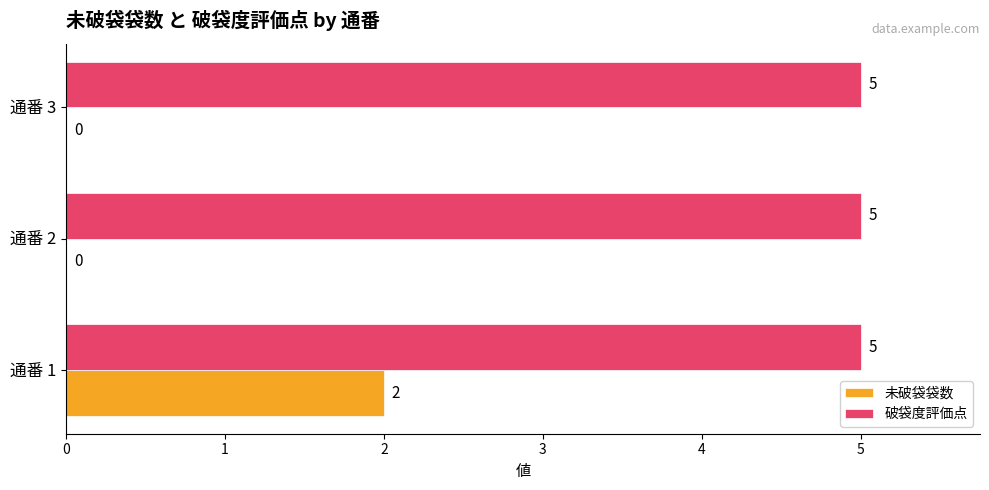

What is the maximum value shown in the chart?

5